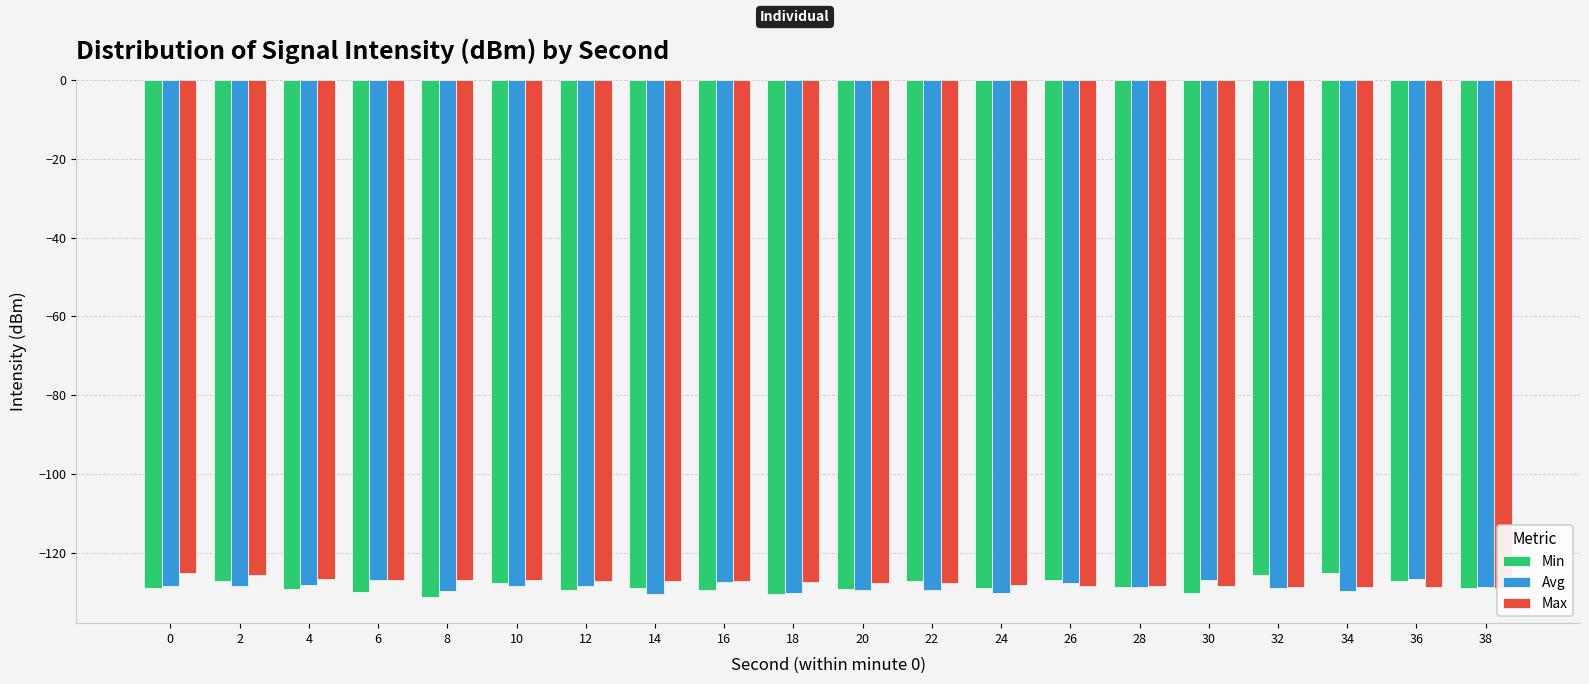

What is the difference between the second highest and second lowest values in the Min series?

4.8